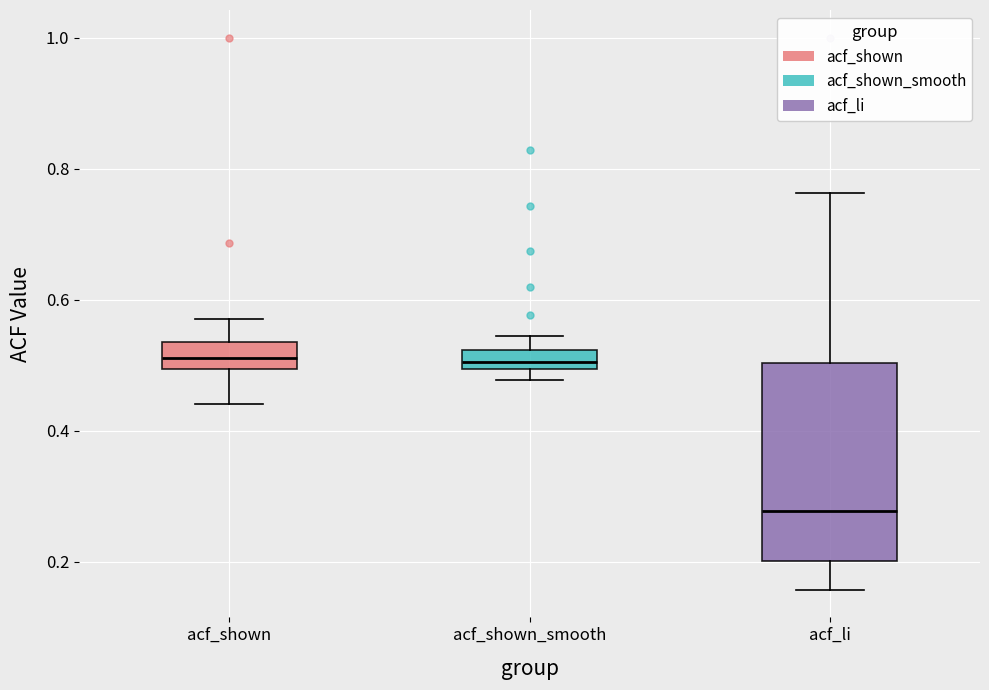

Where does the lower whisker of the box for acf_li end on the y-axis? The values are not printed on the chart, so give them approximately, as read against the axis.

0.16